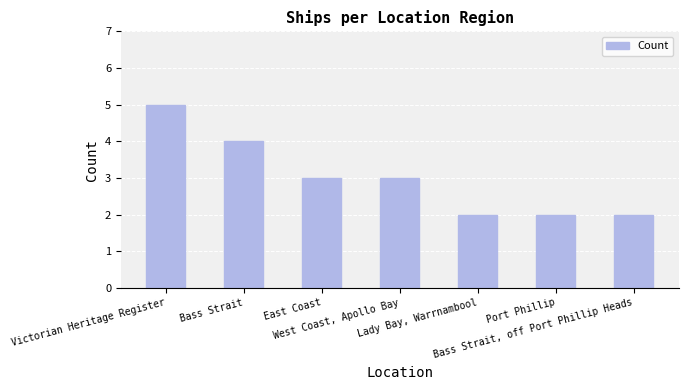

Are the bars horizontal?

No